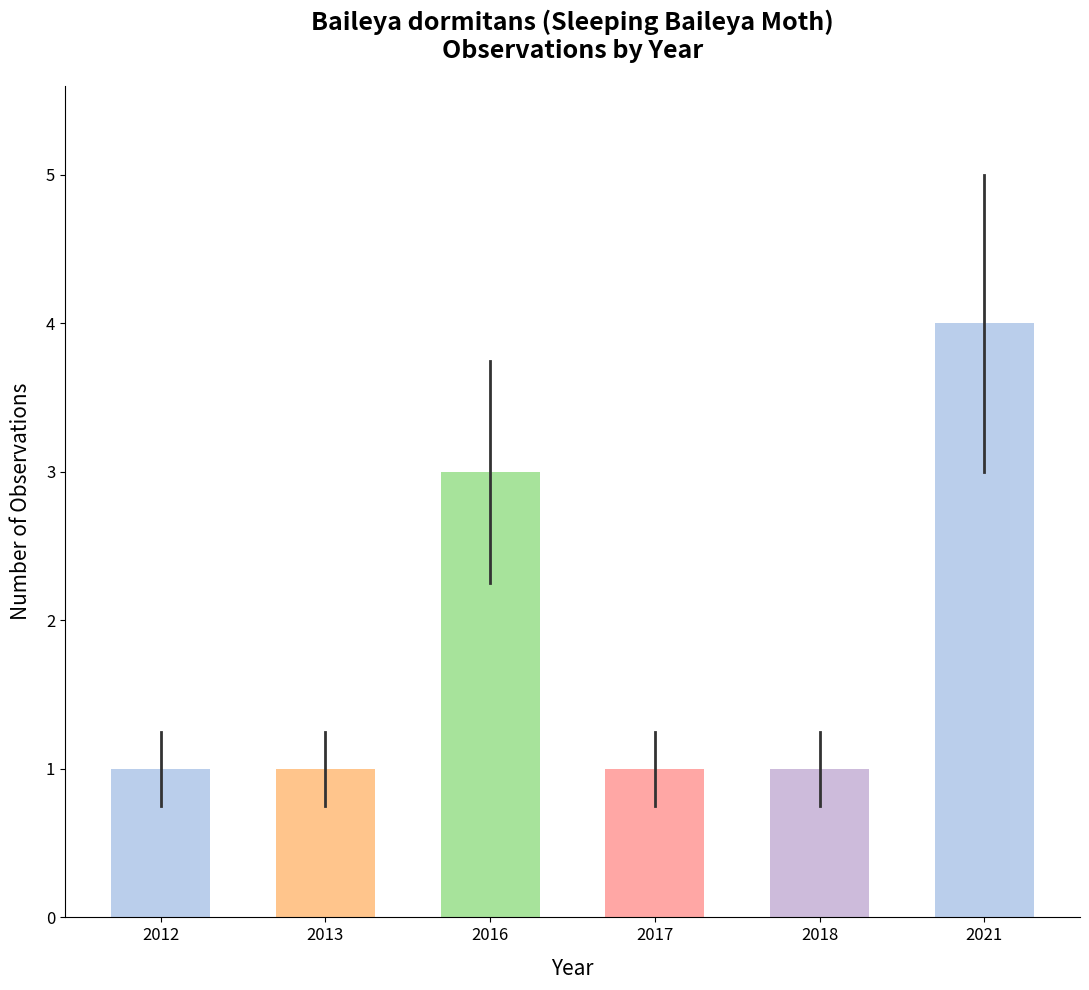

Are the bars grouped side by side (vs. stacked)?

No